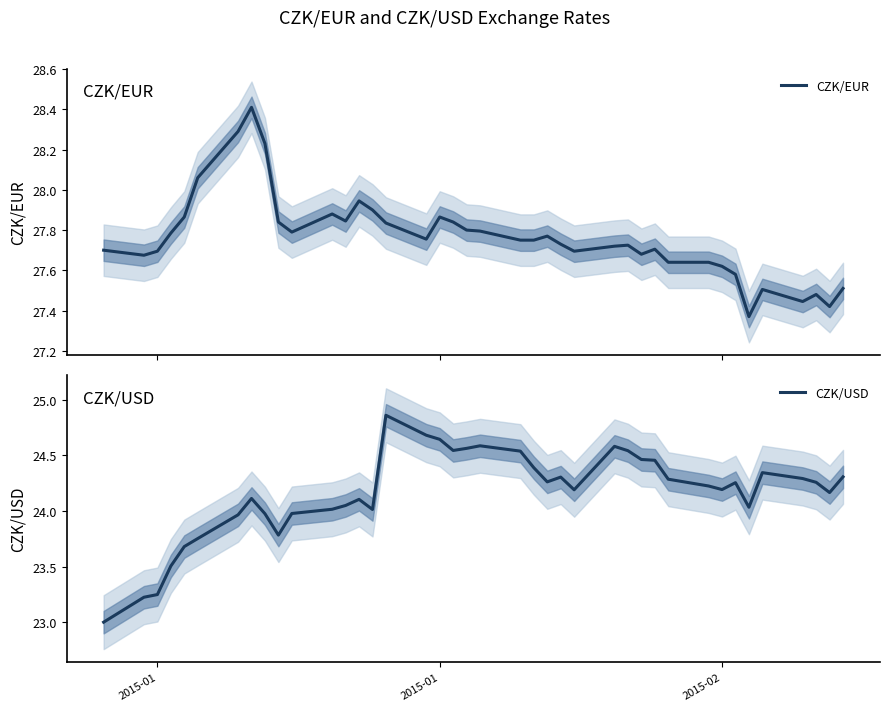

What is the value of the CZK/USD point at the 11th from the left?

24.0